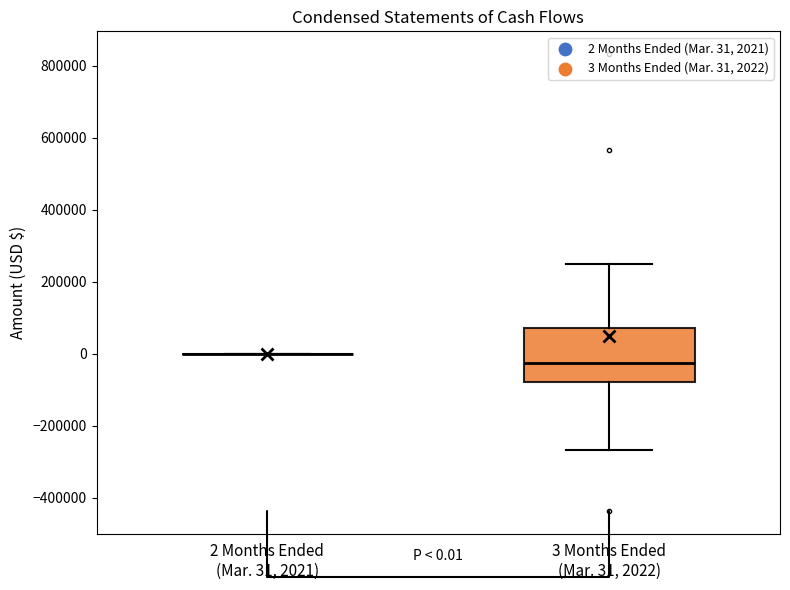

Which box is the tallest, from its lower edge to its upper edge?

3 Months Ended (Mar. 31, 2022)